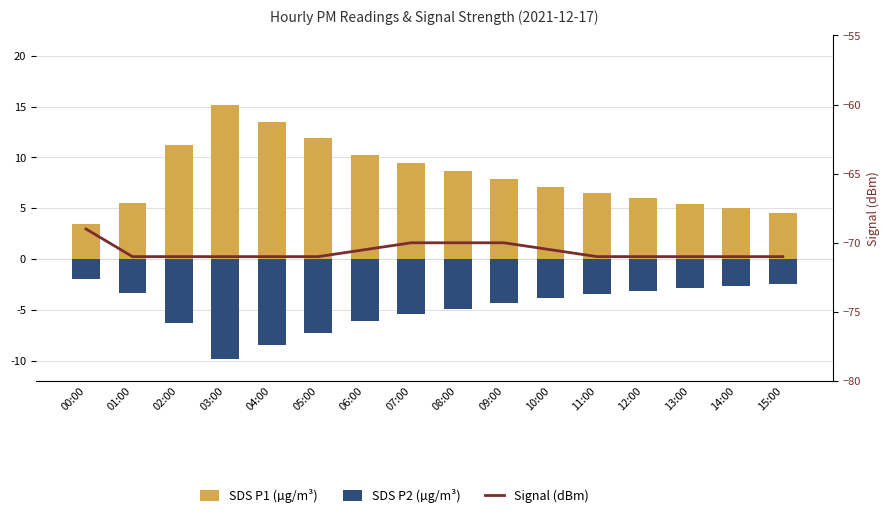

The value of Signal (dBm) at 05:00 is -71.0. True or false?

True